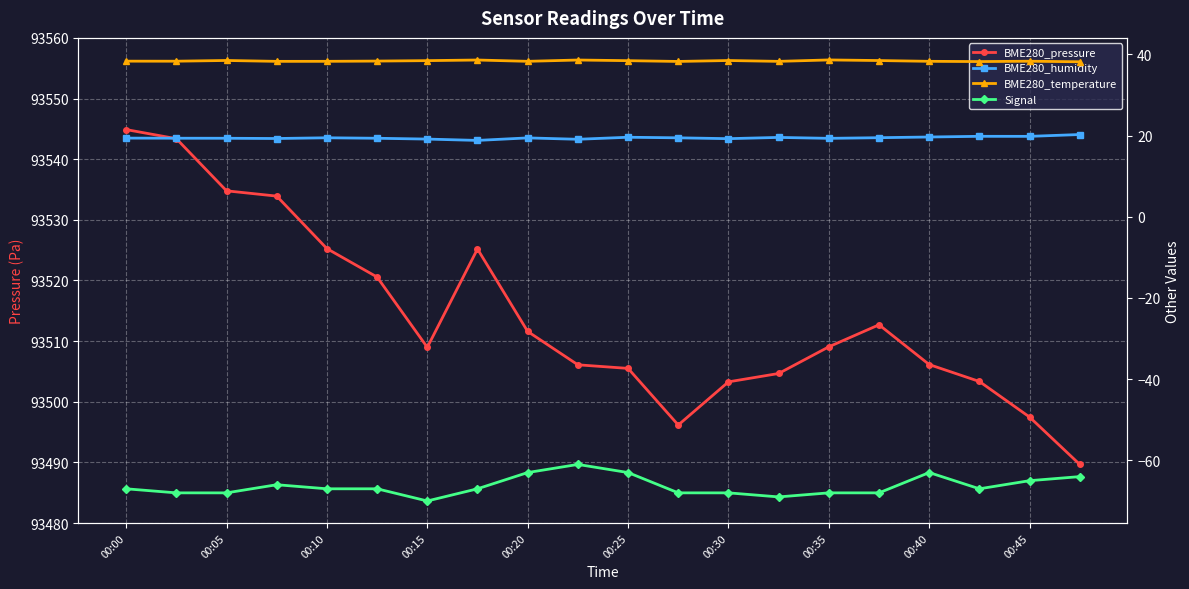

At how many categories does at least one series exceed 5461?

20